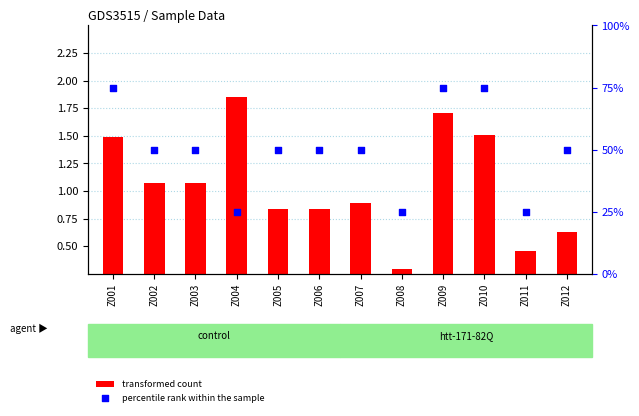

Which series contains the highest Y value?

percentile rank within the sample